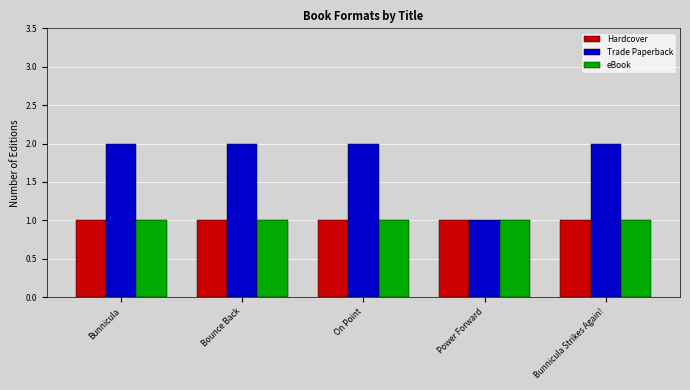

Reading right to left, extract all data points from this chart.

Hardcover: 1	1	1	1	1
Trade Paperback: 2	1	2	2	2
eBook: 1	1	1	1	1